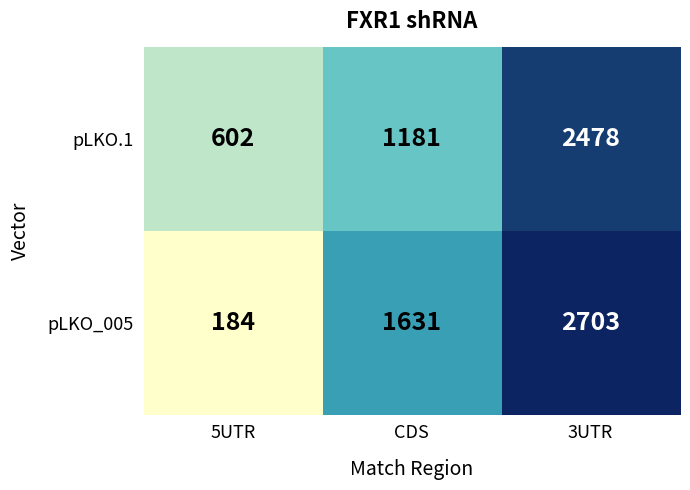

What is the total value across all series at CDS?

2812